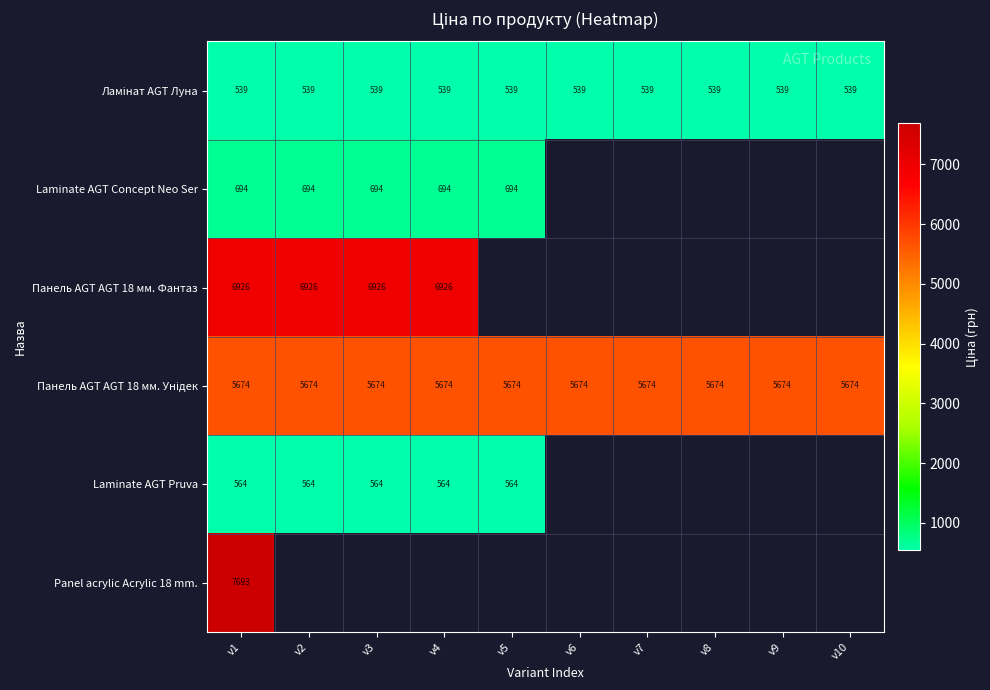

True or false: Панель AGT AGT 18 мм. Фантаз has a value of 6926 at v3.

True